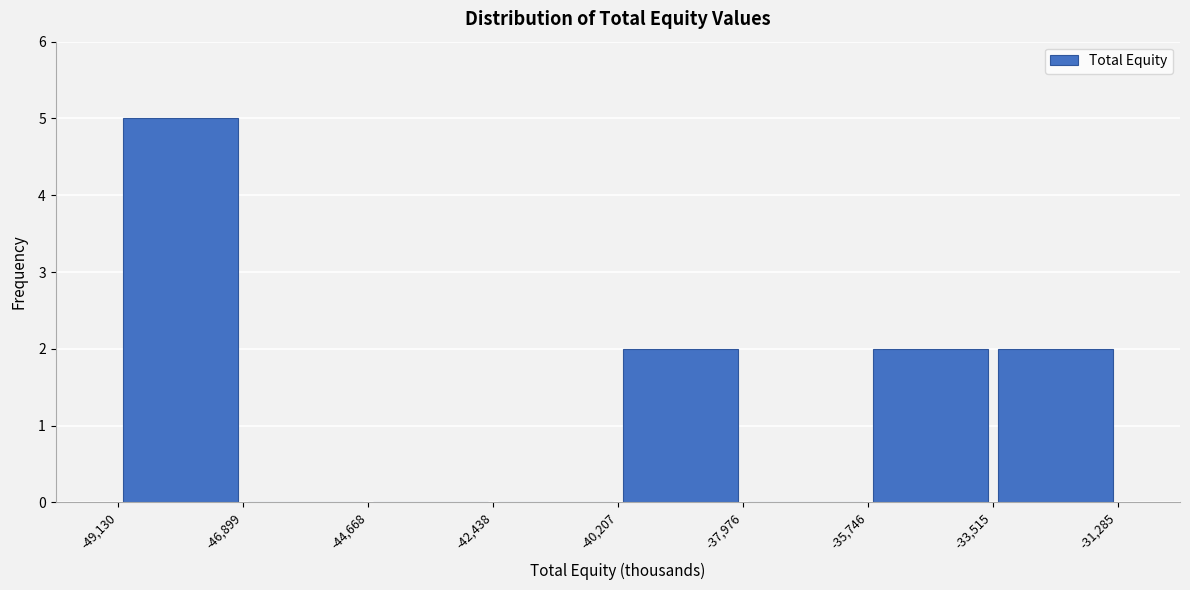

Which range on the x-axis has the tallest bar?

-49,130 to -46,899